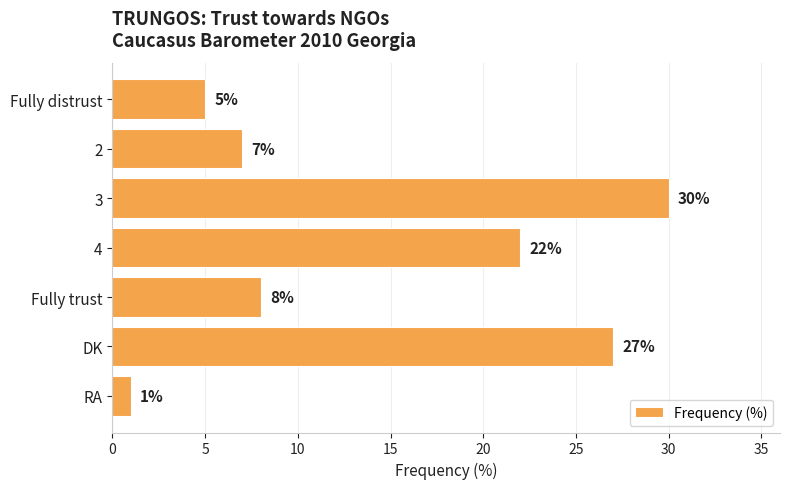

What is the difference between the values at DK and Fully trust?

19